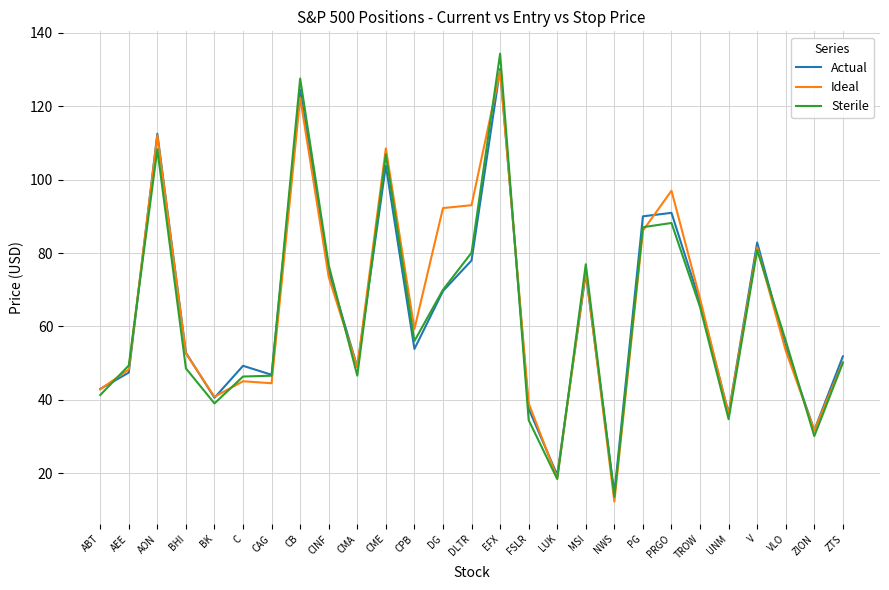

What position from the right is LUK?

11